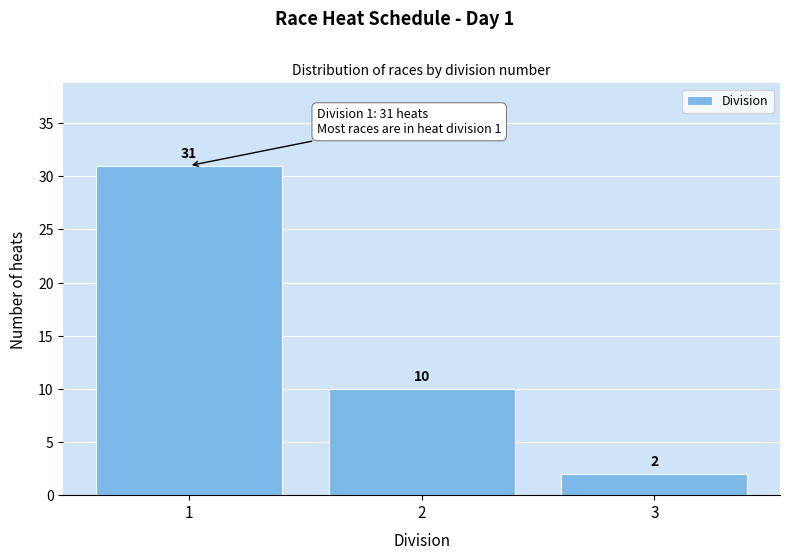

Reading left to right, transcribe all the data shown in this chart.

31	10	2